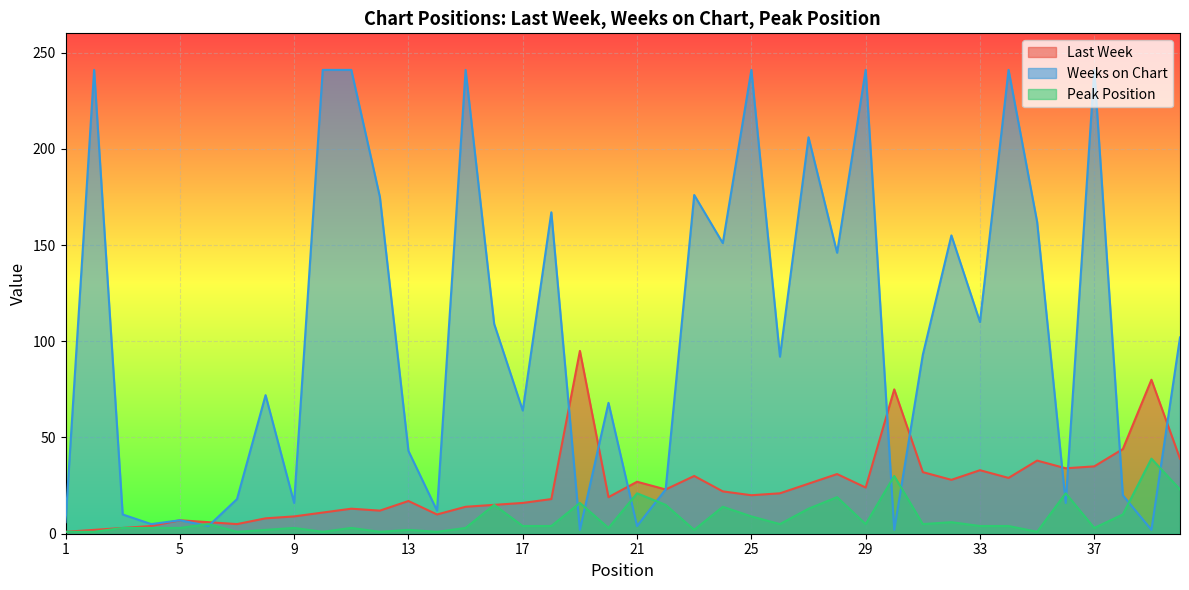

What is the value of the Weeks on Chart point at the 28th from the left?

146